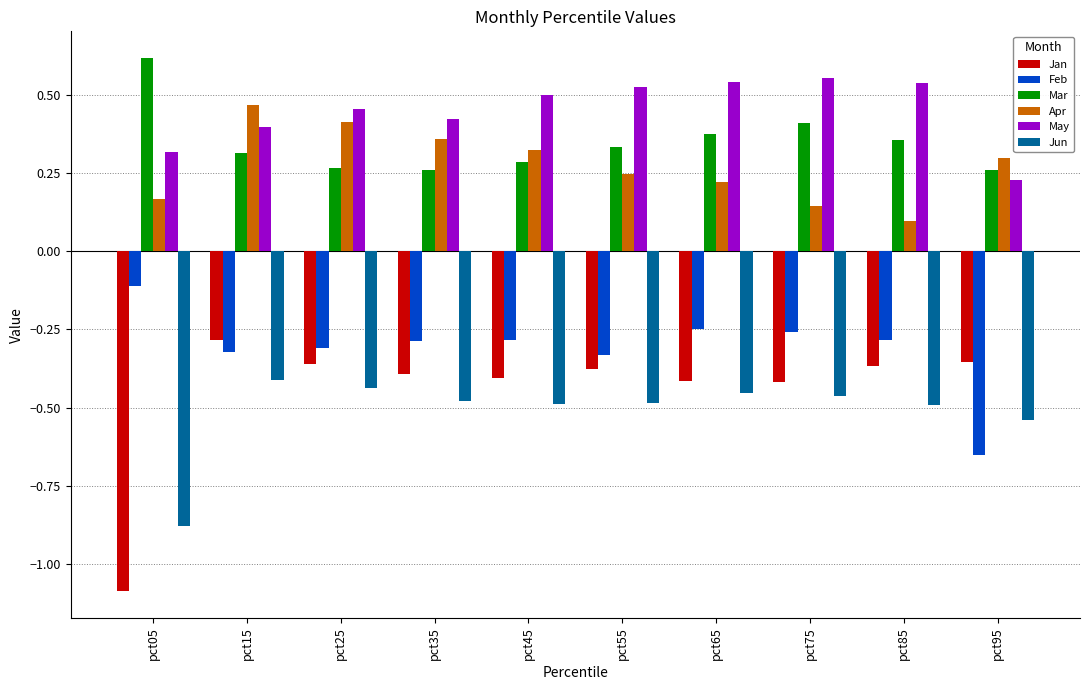

Rank the series by their maximum value, from highest to lowest.

Mar, May, Apr, Feb, Jan, Jun